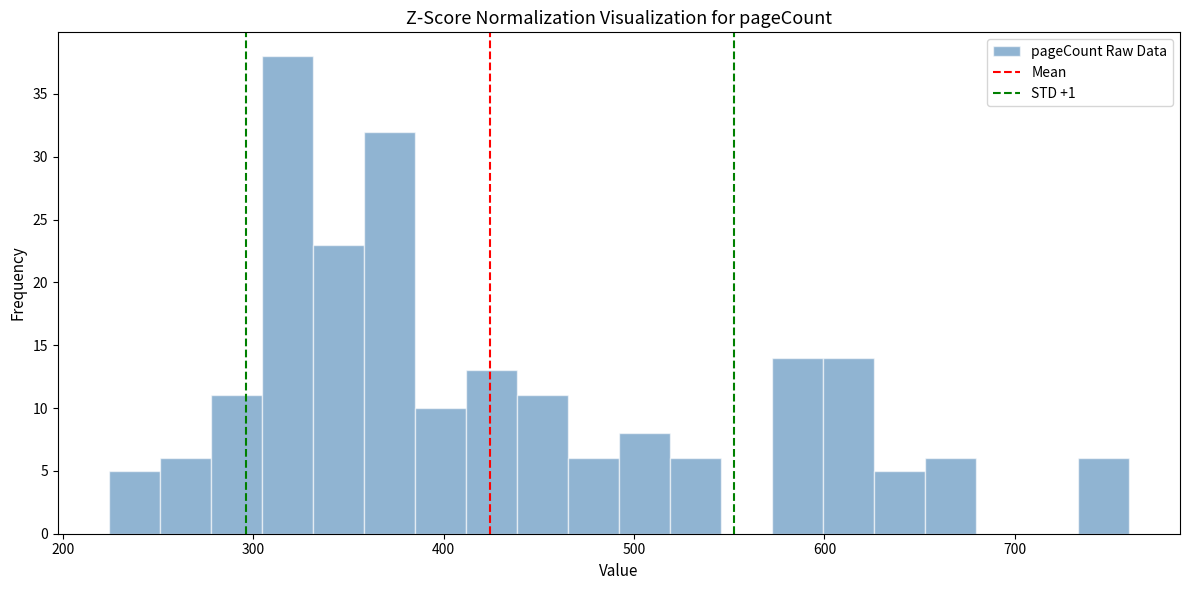

Read against the x-axis, roughly where is the centre of the tallest bar?

320